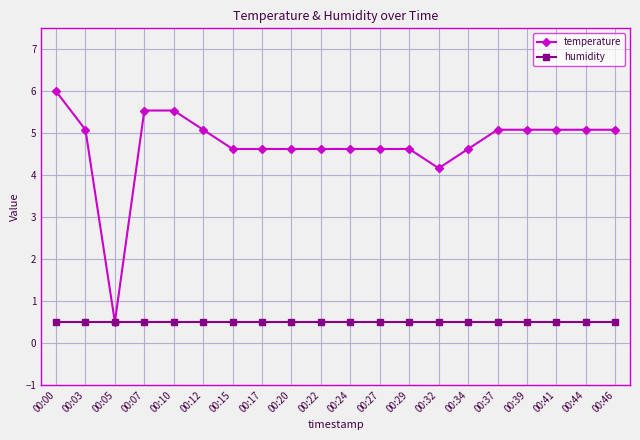

Which series ends up on top after the final intersection of humidity and temperature?

temperature